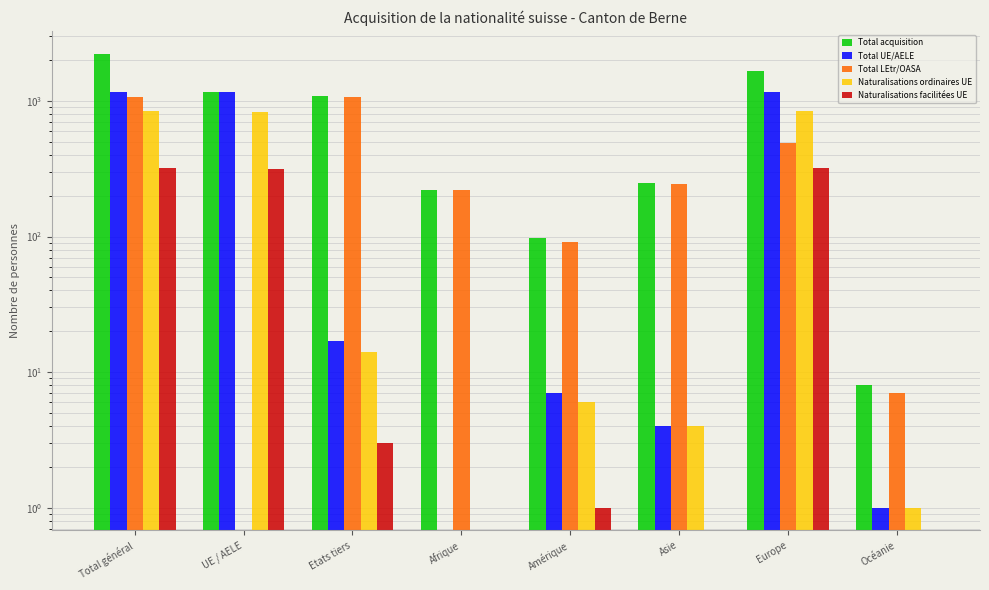

Does the chart contain any negative values?

No